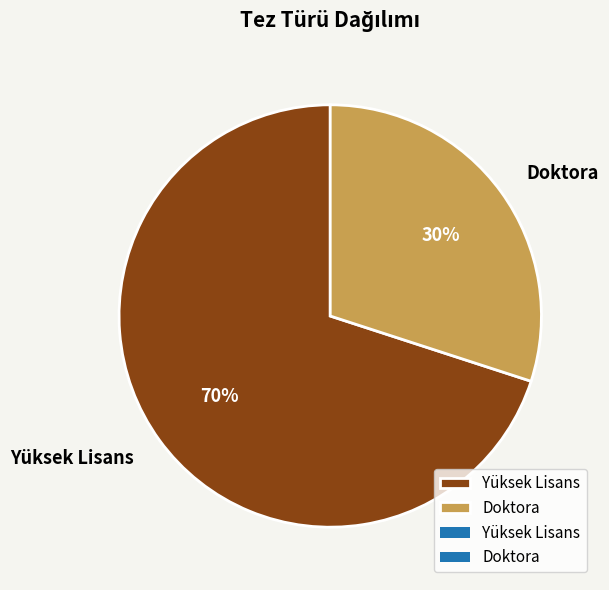

Which has a higher value, Yüksek Lisans or Doktora?

Yüksek Lisans